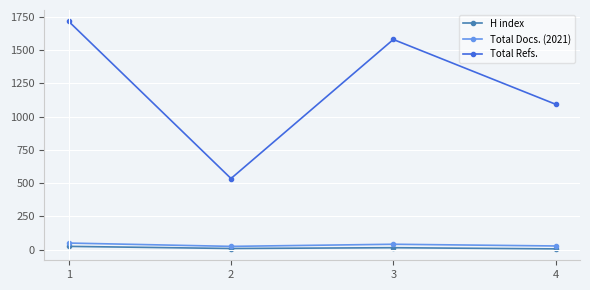

The value of Total Refs. at 2 is 296. True or false?

False